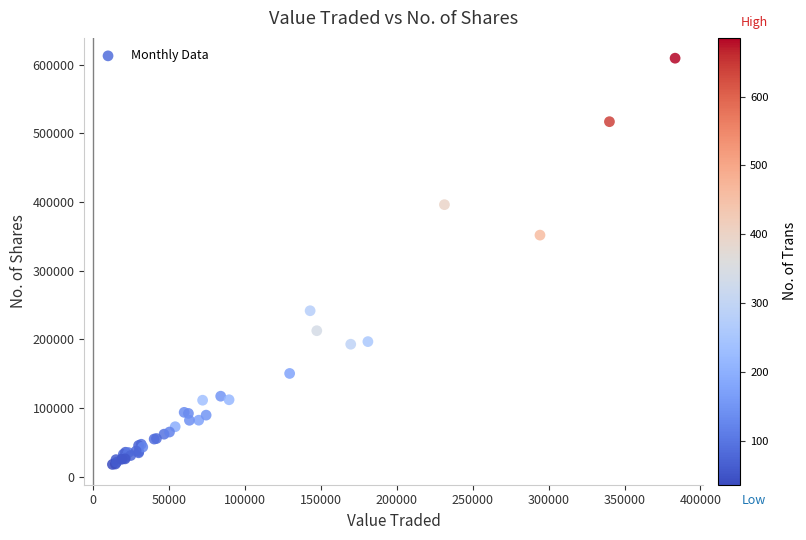

What Y value in the scatter plot is closest to 313625?

351758